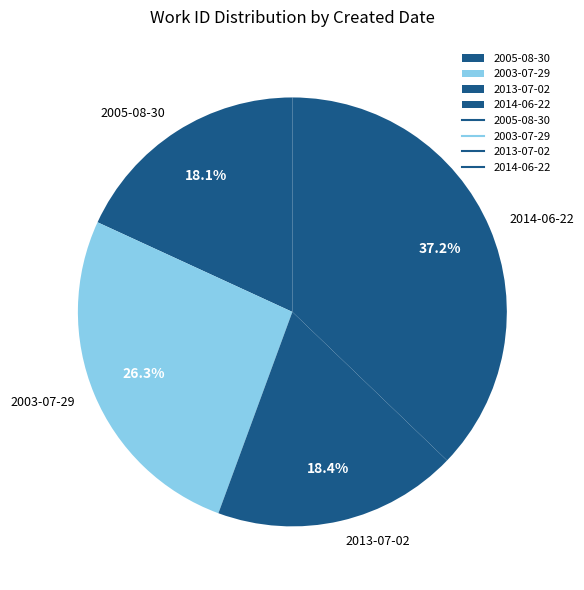

Is it true that 2003-07-29 is 26% of the pie?

True